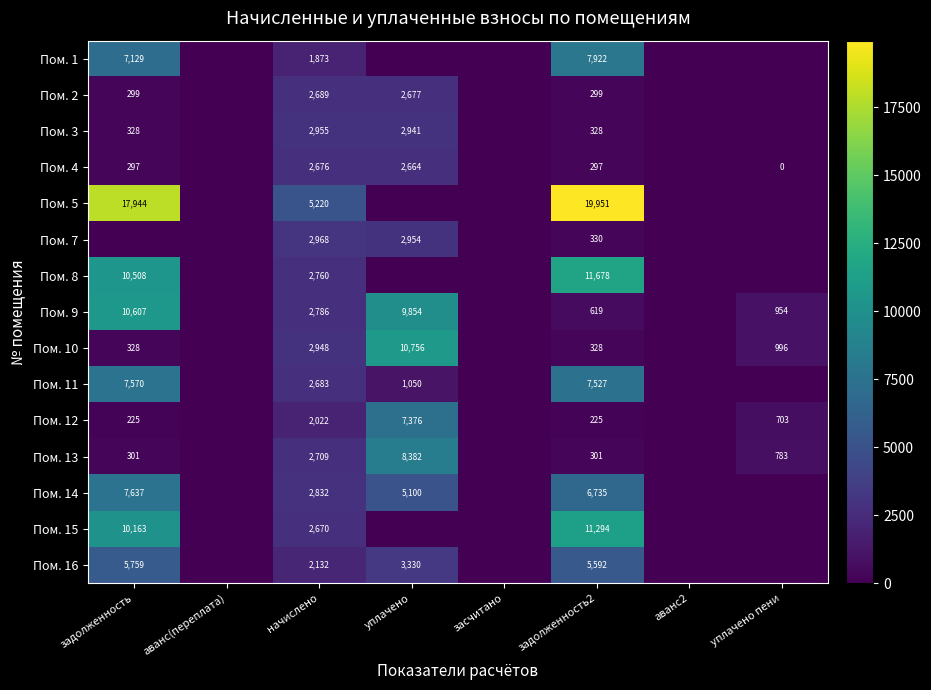

Is it true that Пом. 2 equals 3834 at уплачено?

False